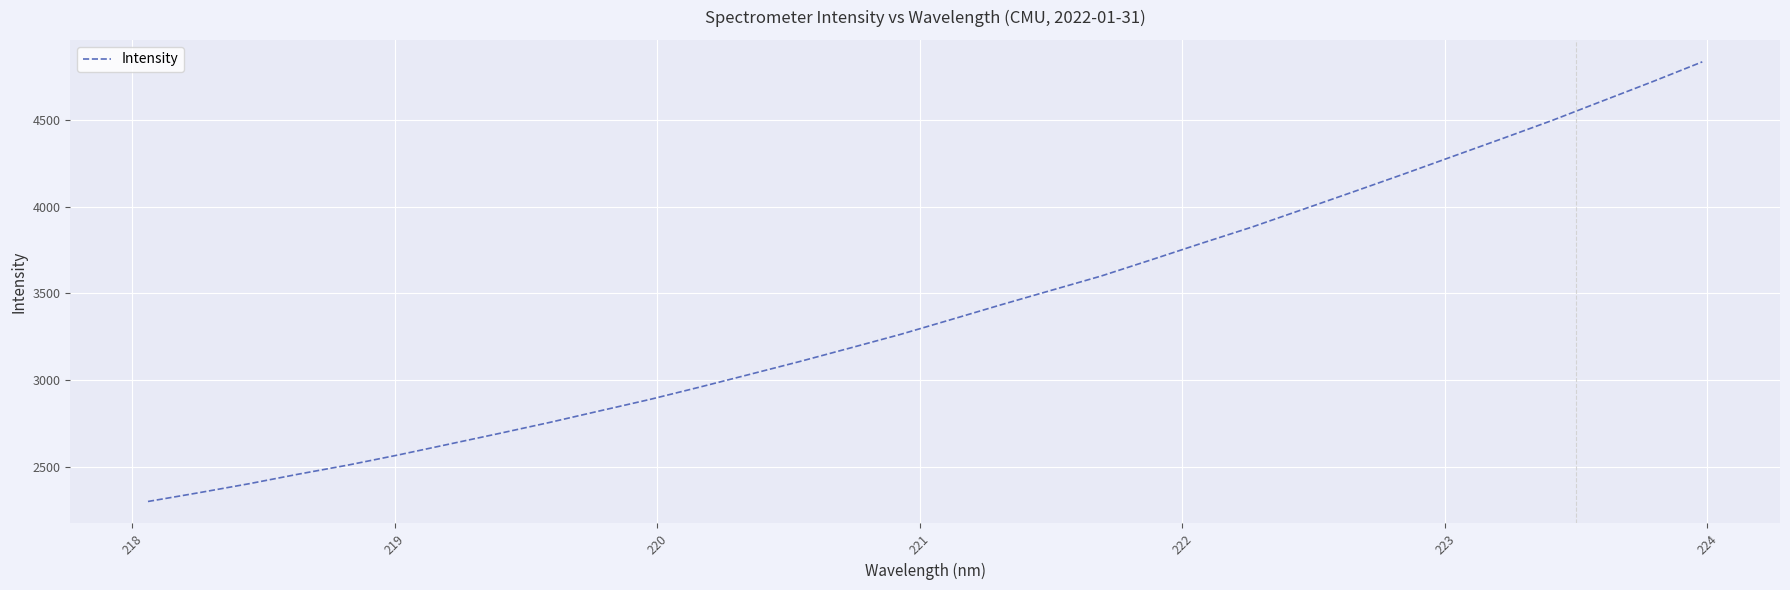

What is the difference between the maximum and minimum values?

2534.7